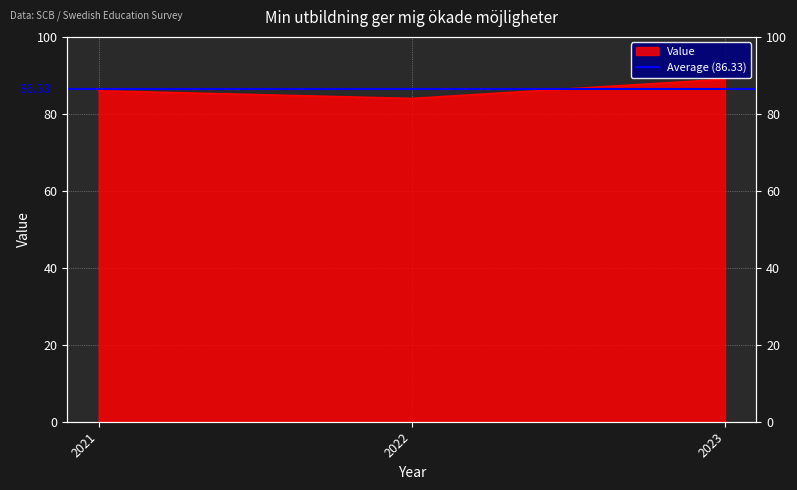

What is the sum of the values at 2022 and 2023?

173